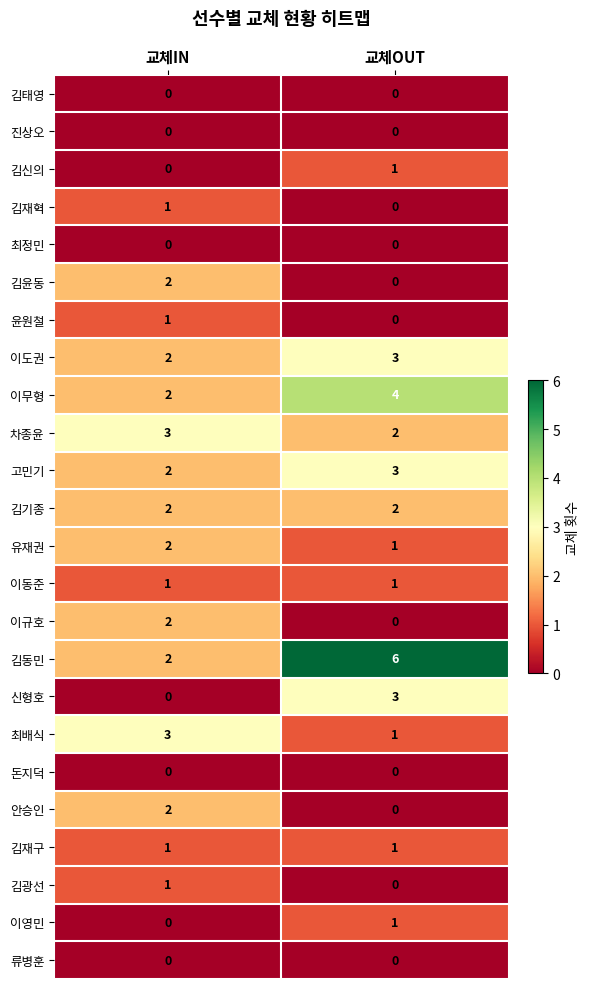

What is the total value across all series at 교체OUT?

29